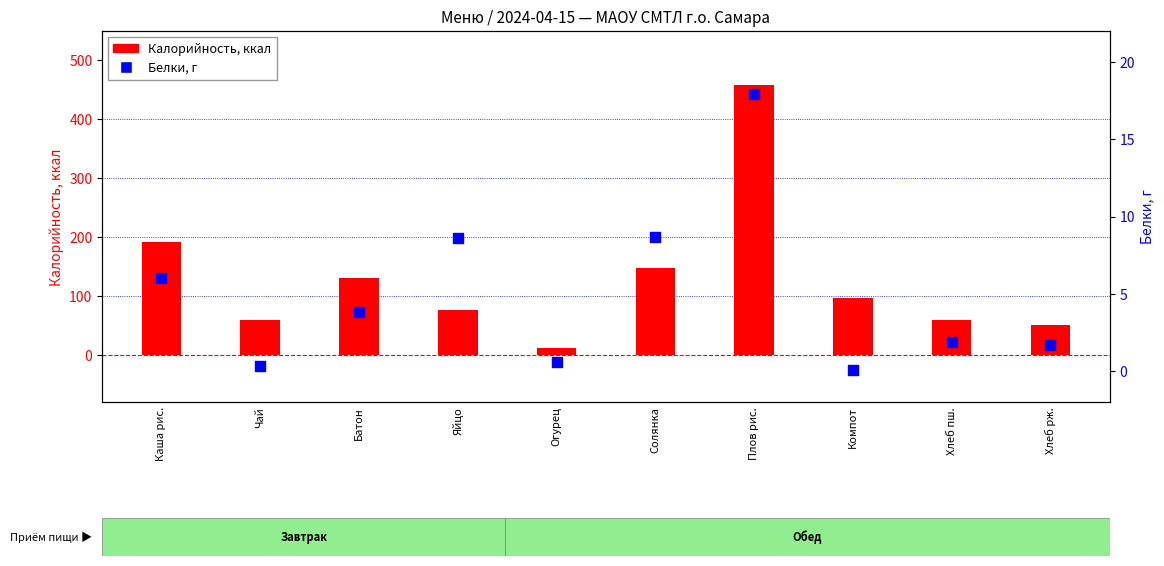

Which series contains the highest Y value?

Калорийность